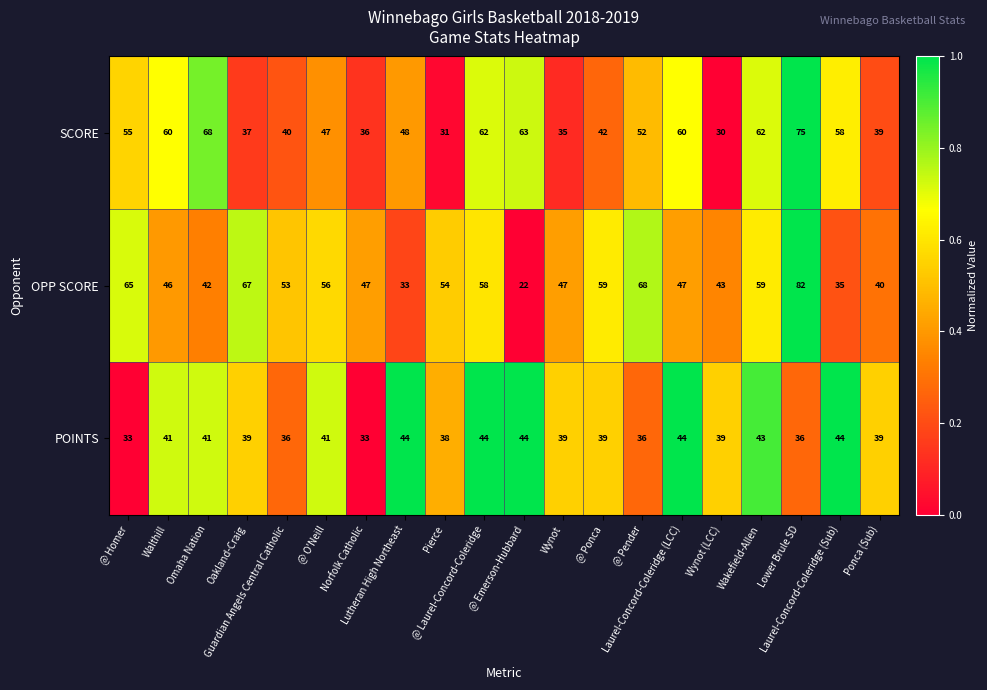

Which series has the widest spread of values?

OPP SCORE